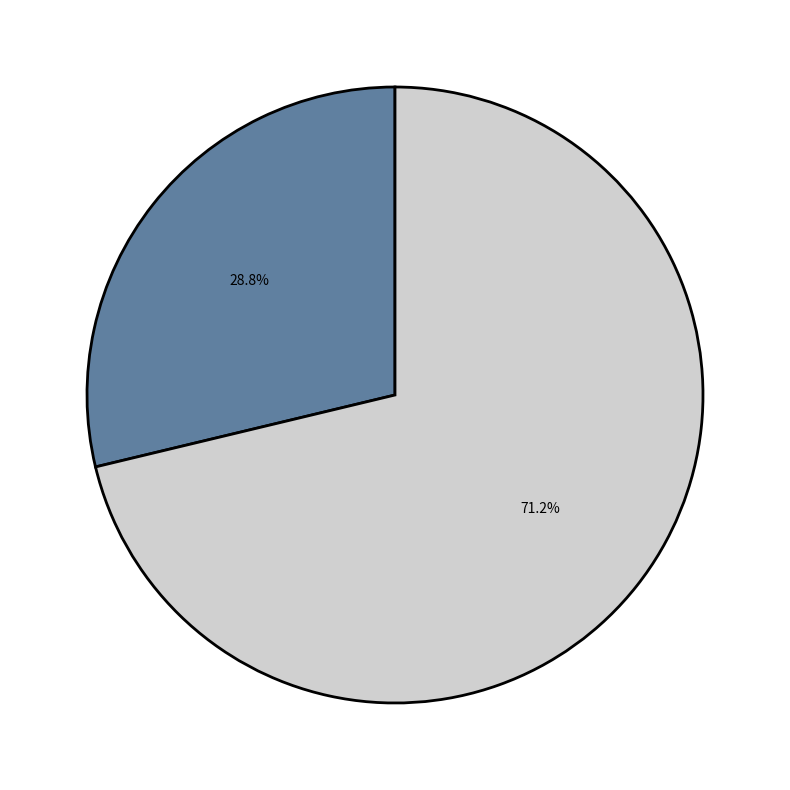

Does any single category account for the majority?

Yes